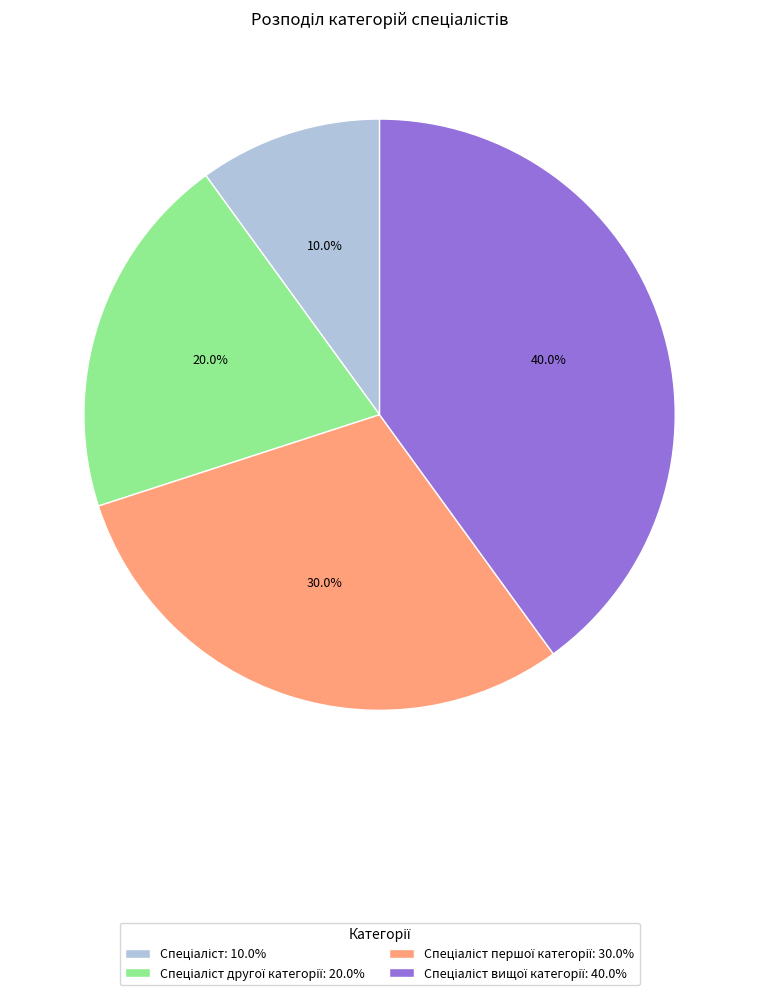

Is there any slice that represents more than half of the pie?

No